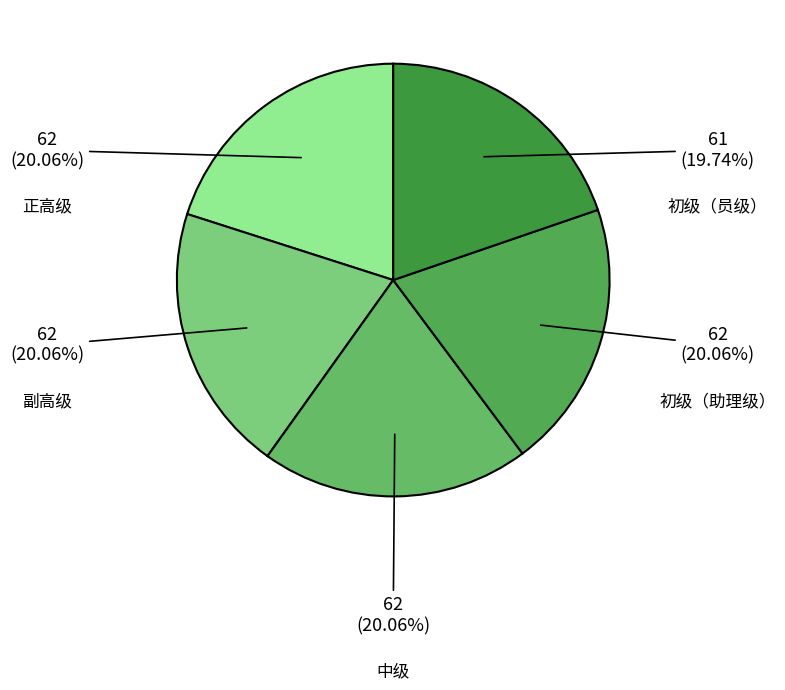

To the nearest percent, what portion does 中级 represent?

20%